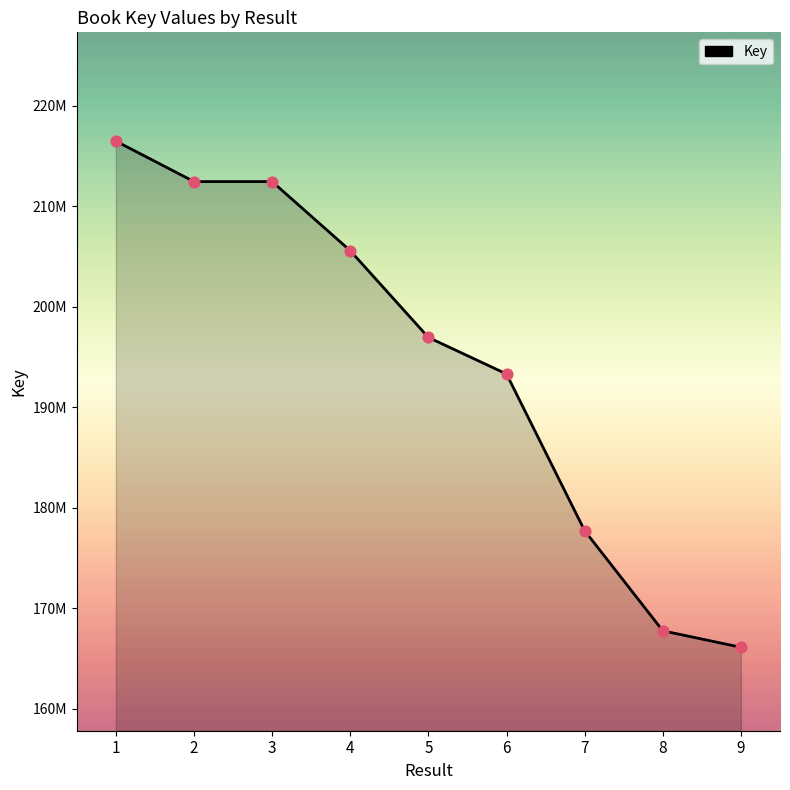

Which has a higher value, 1 or 5?

1